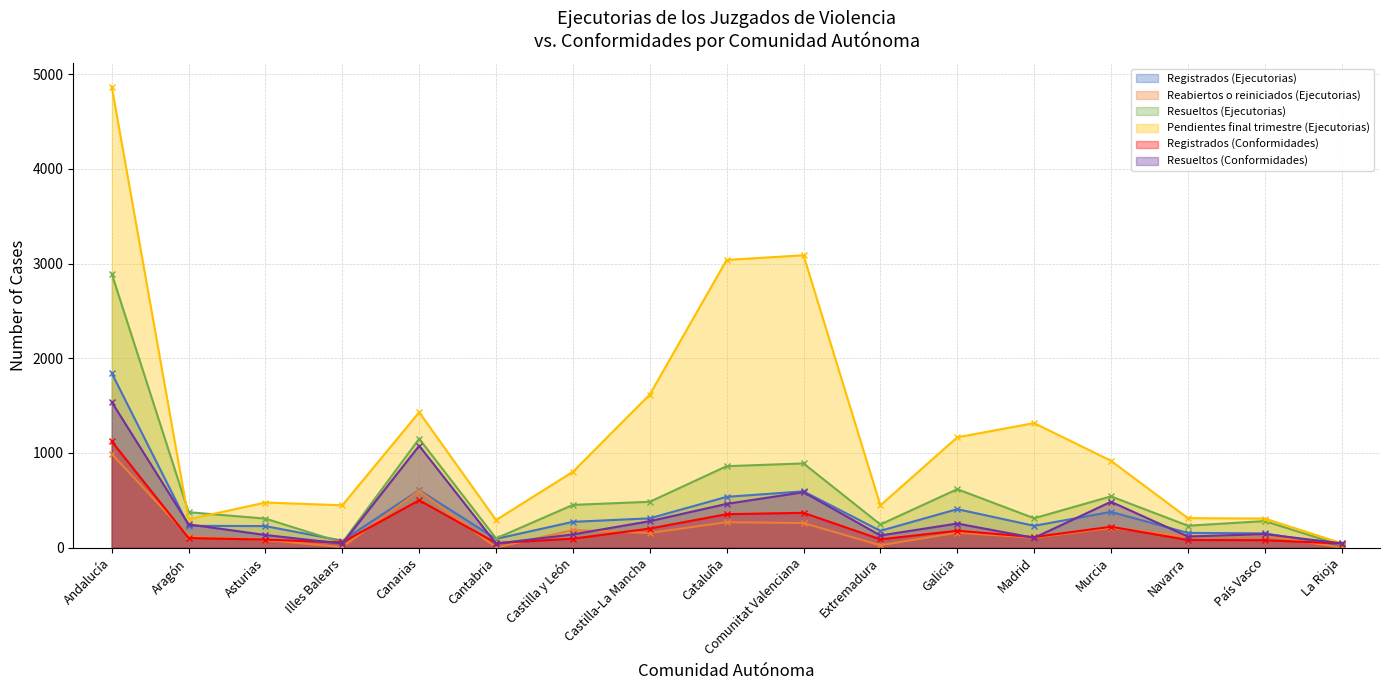

At which label does Resueltos (Ejecutorias) reach its minimum?

La Rioja